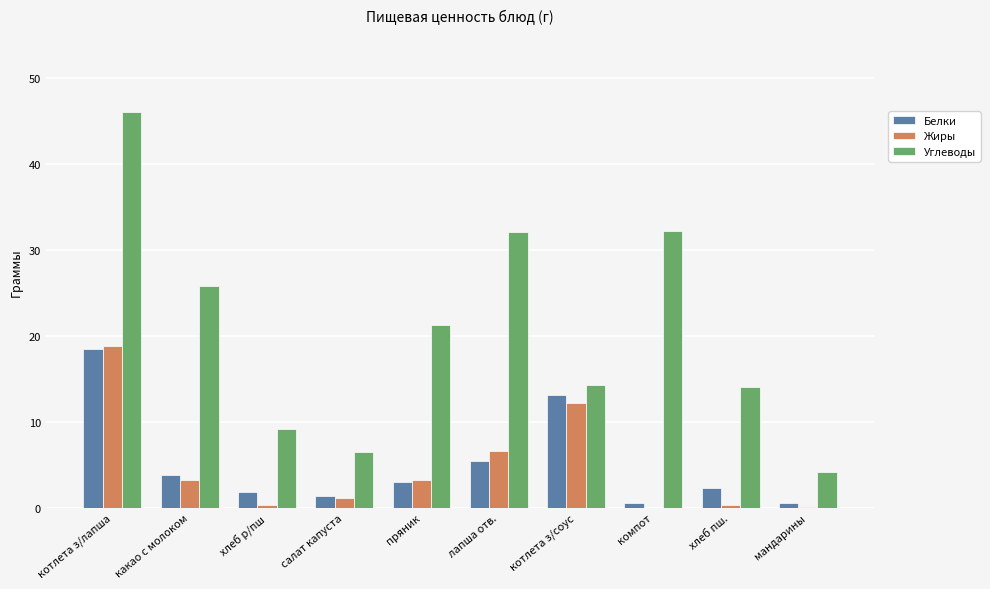

At which category is the sum across all series the highest?

котлета з/лапша